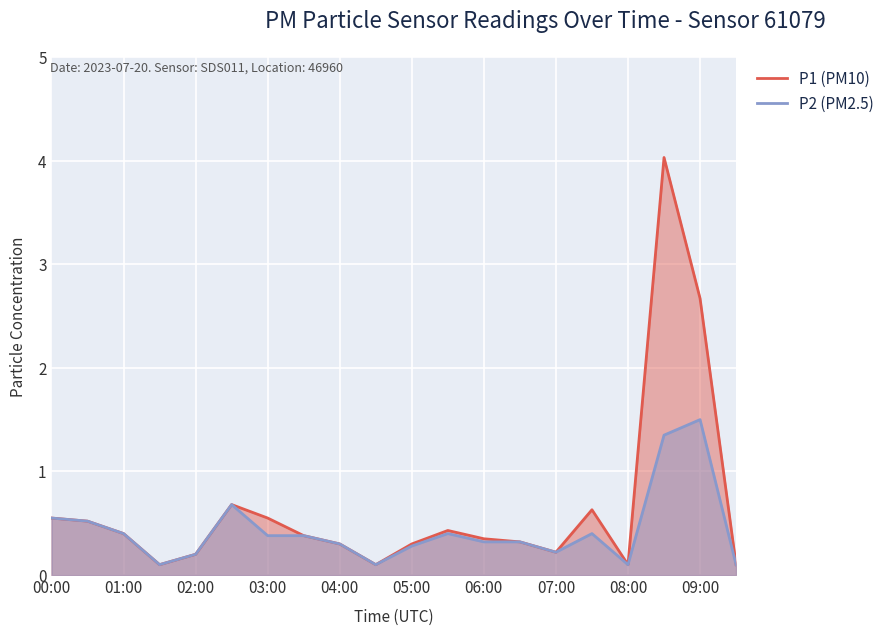

The P1 (PM10) series shows 0.4 at 01:00. True or false?

True